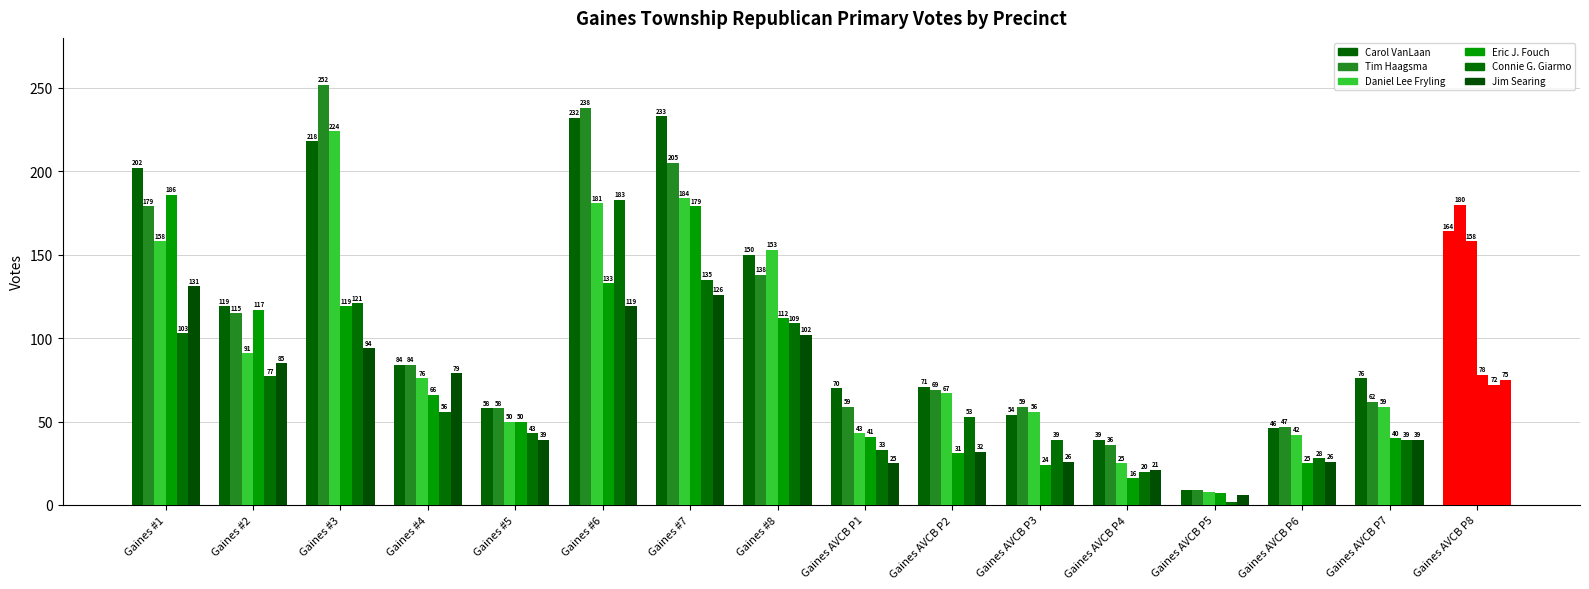

What is the difference between the highest and lowest values at Gaines AVCB P6?

22